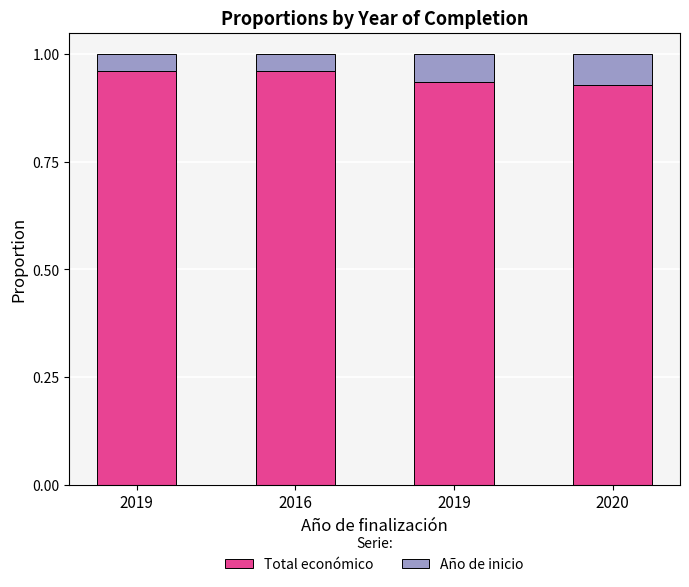

How many bars are there in total?

4